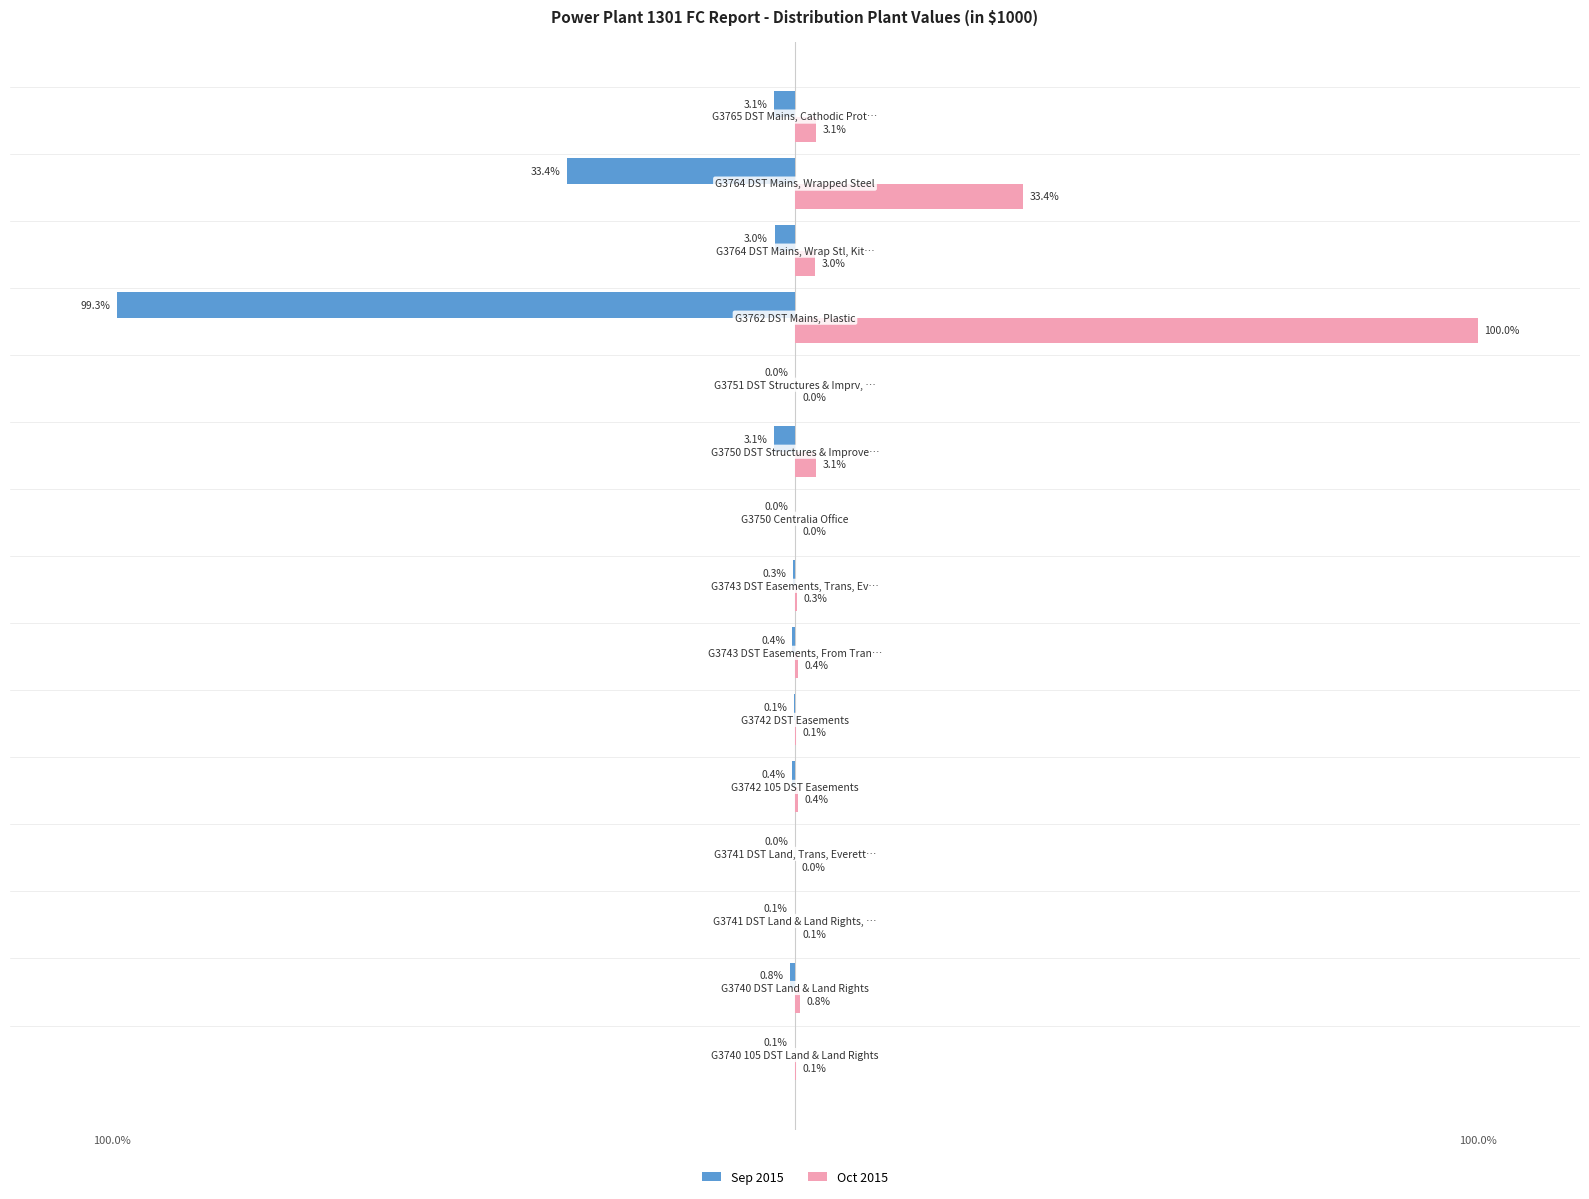

Which series has the largest total across all categories?

Oct 2015